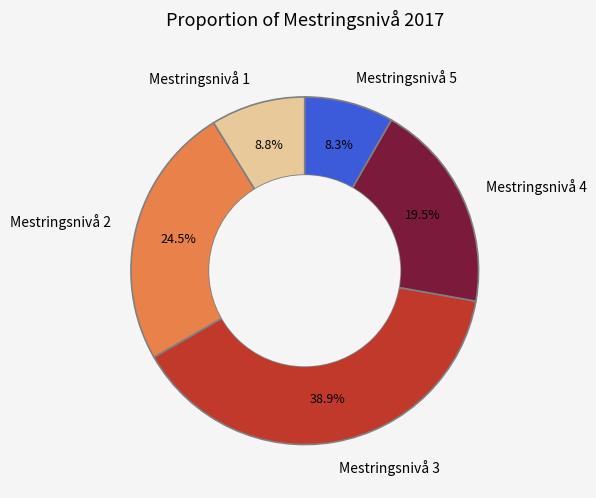

Between Mestringsnivå 4 and Mestringsnivå 1, which is larger?

Mestringsnivå 4